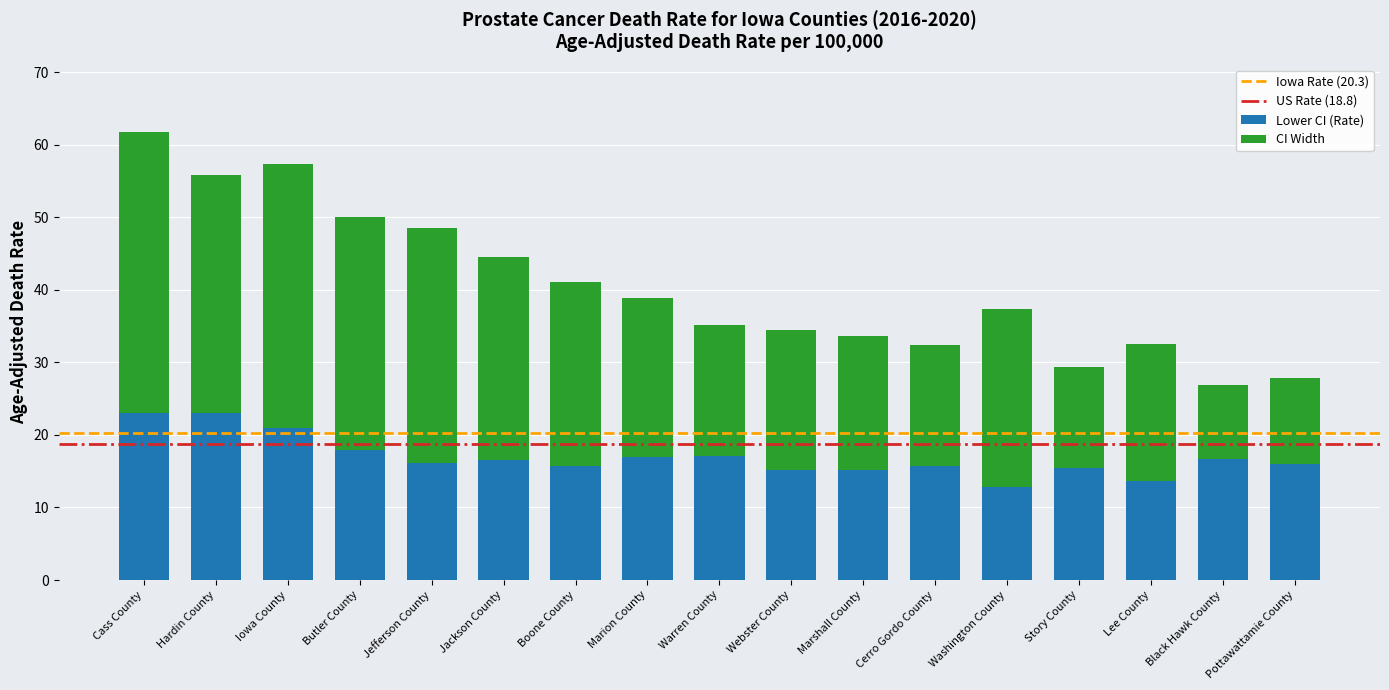

What is the total value across all series at Warren County?

35.1